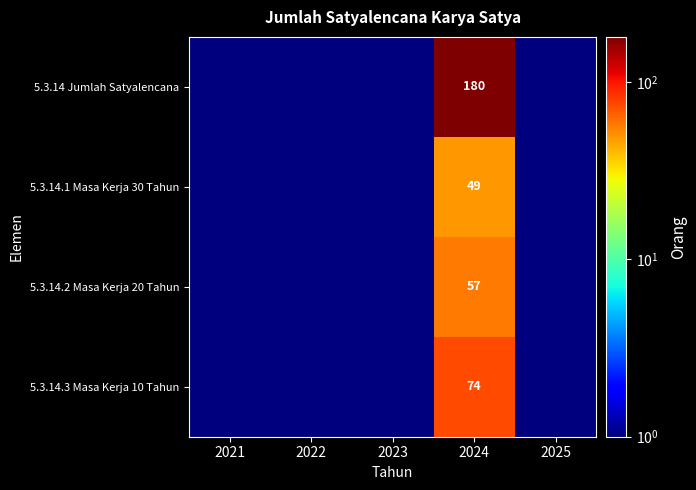

Rank the series at 2024 from lowest to highest value.

5.3.14.1 Masa Kerja 30 Tahun, 5.3.14.2 Masa Kerja 20 Tahun, 5.3.14.3 Masa Kerja 10 Tahun, 5.3.14 Jumlah Satyalencana